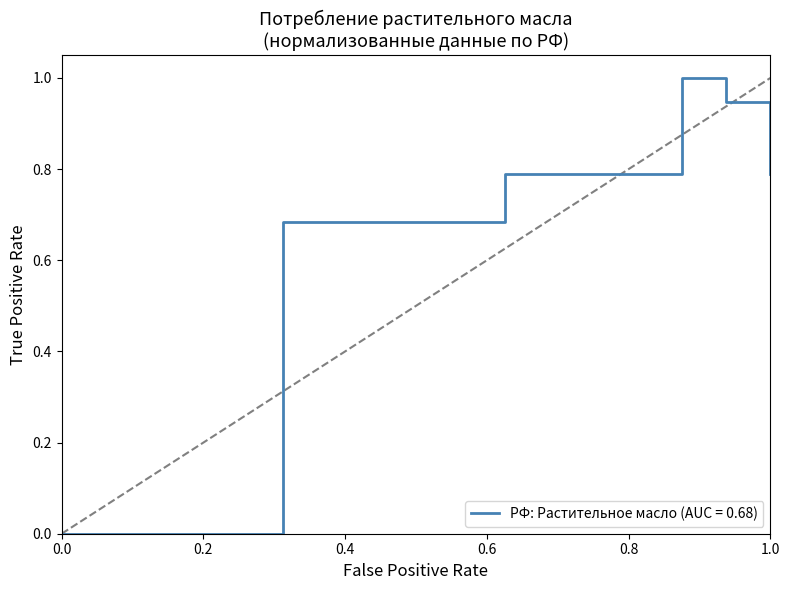

How many positive values are there?

5